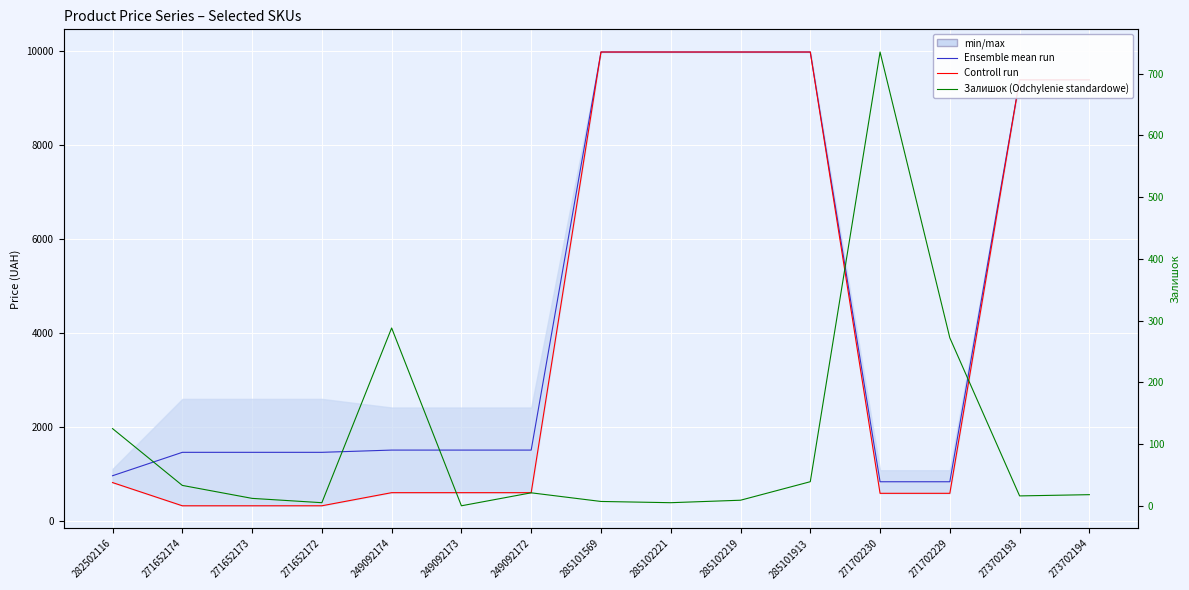

At which label does Controll run reach its peak?

285101569